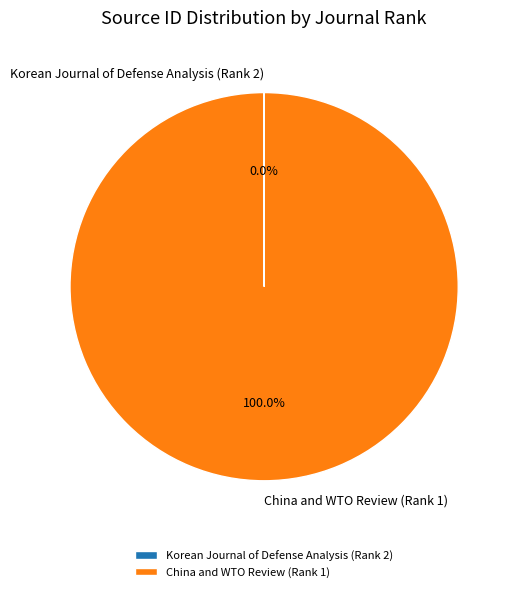

Is there a majority slice in this chart?

Yes